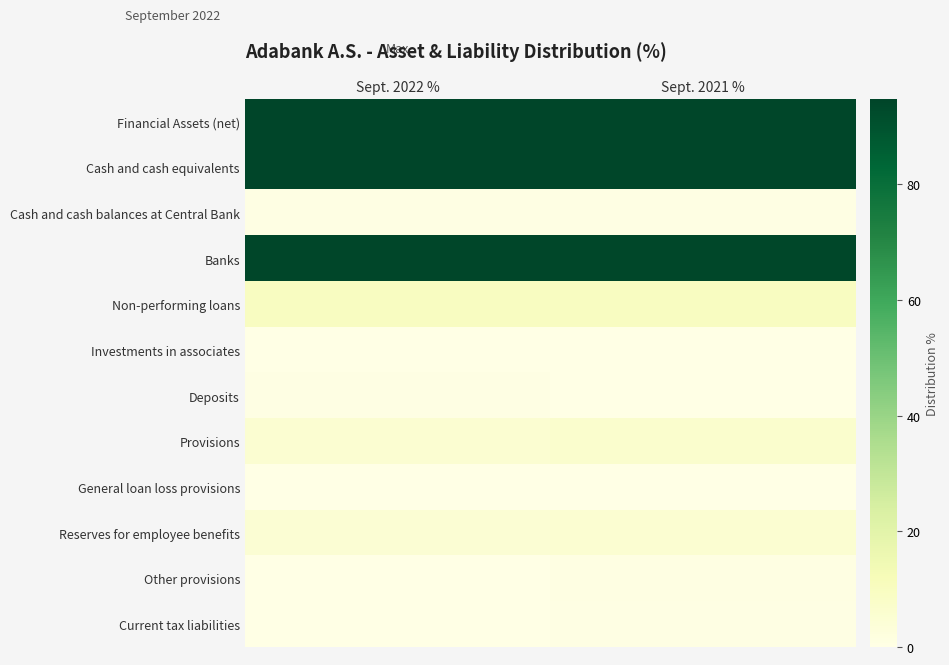

Which category has the highest value across all series?

Sept. 2022 %